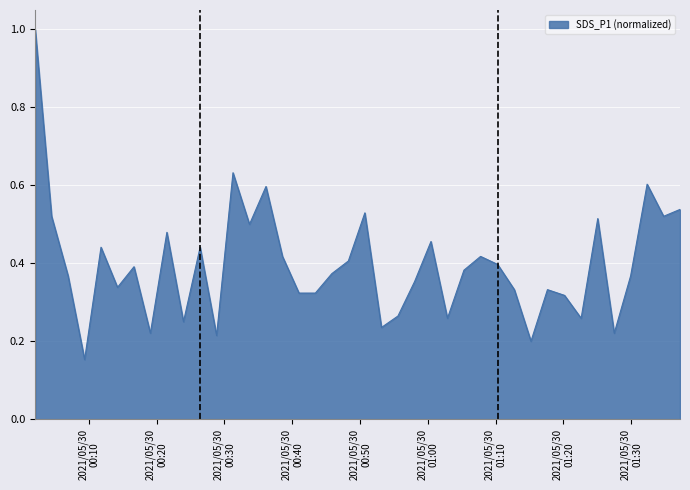

What is the difference between the maximum and minimum values?

0.8